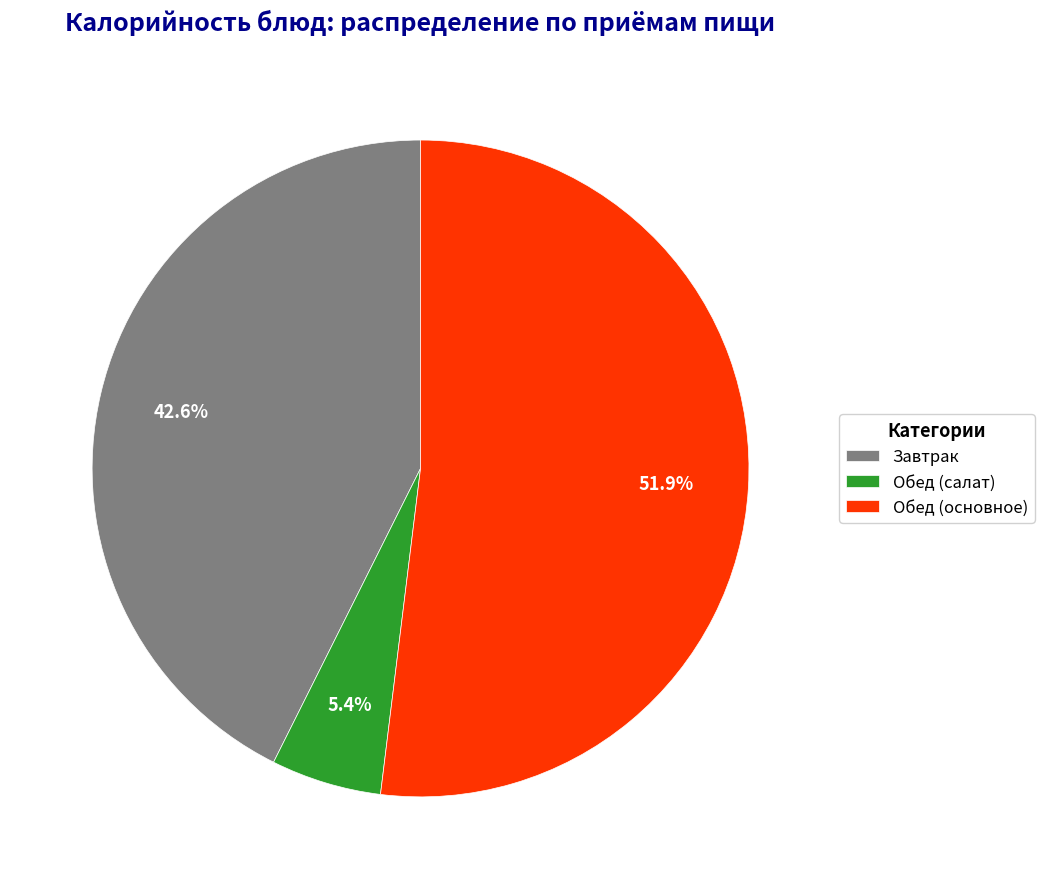

To the nearest percent, what is the average slice percentage?

33%